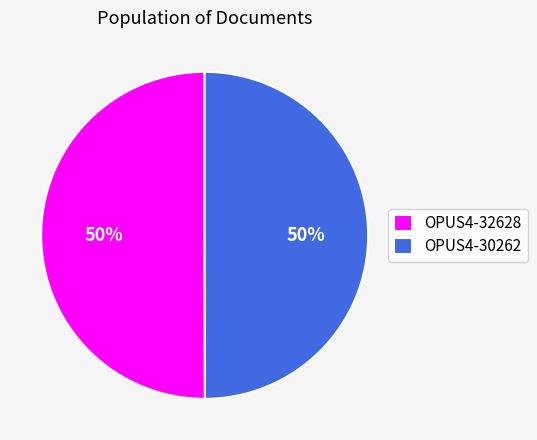

True or false: OPUS4-30262 accounts for 38% of the total.

False